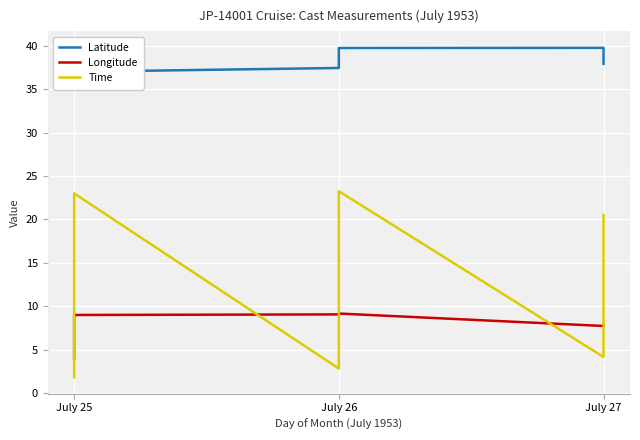

After their last crossing, which series has the higher values: Time or Longitude?

Time